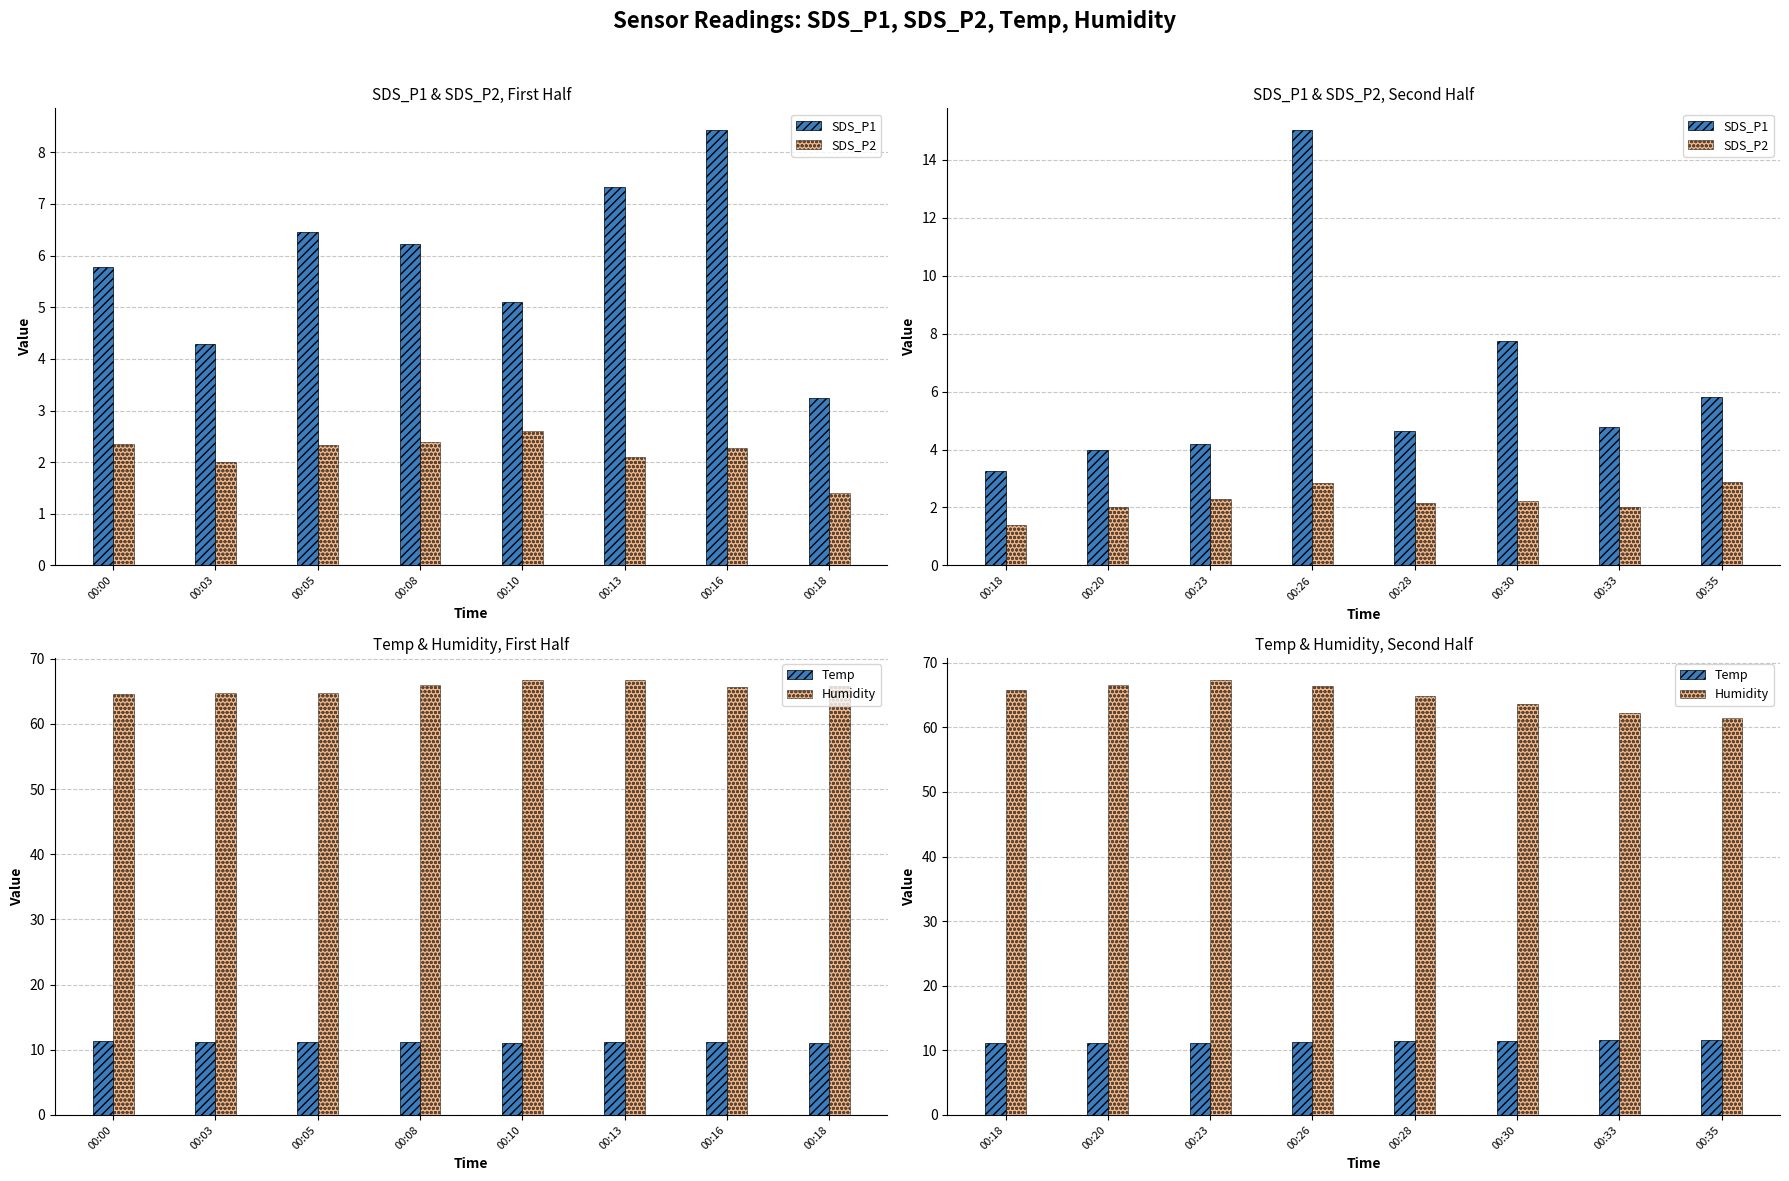

What is the smallest value displayed?

1.4